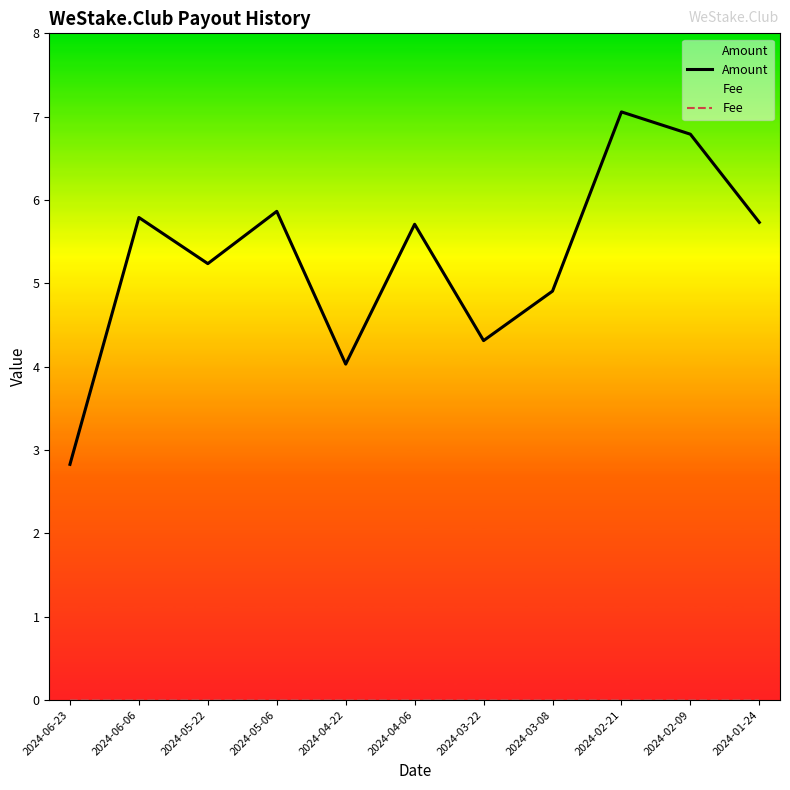

True or false: Fee and Amount cross at least once.

False